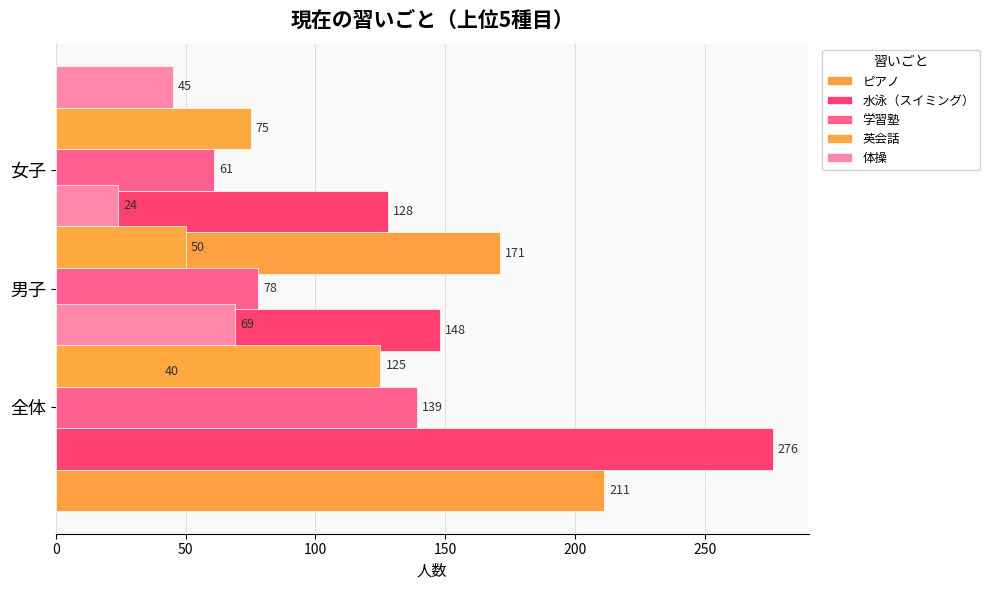

The value of 体操 at 女子 is 24. True or false?

True